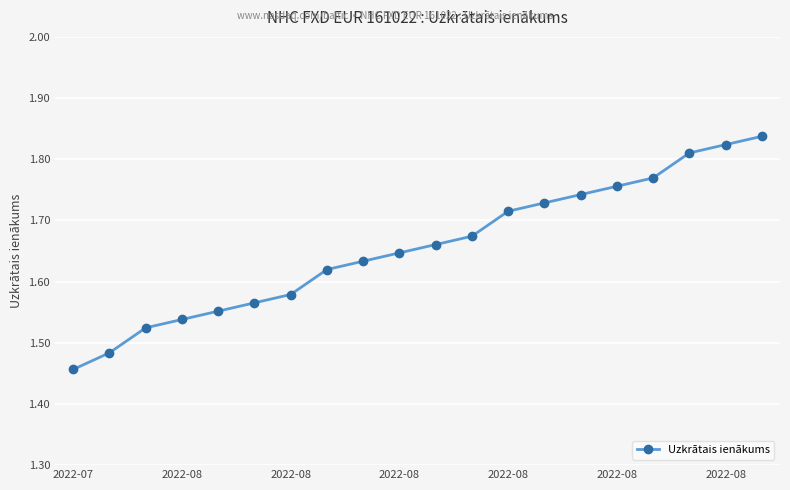

What is the difference between the maximum and minimum values?

0.4